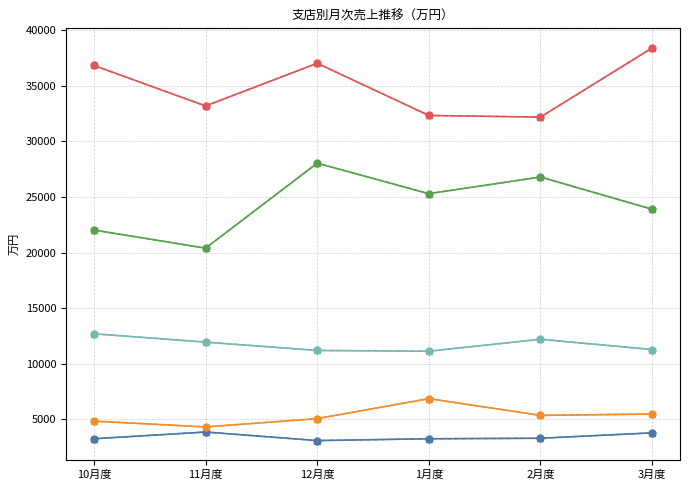

What is the spread (max minus min) of values at 12月度?

33965